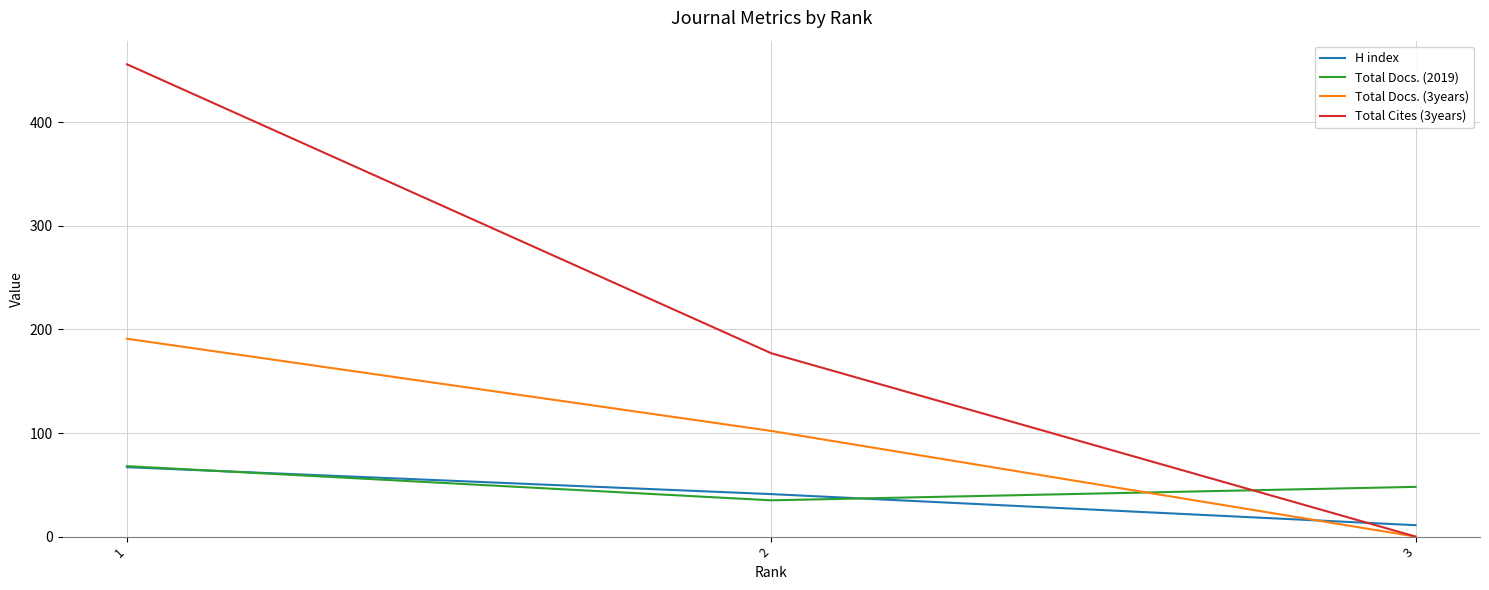

Reading left to right, transcribe all the data shown in this chart.

H index: 67	41	11
Total Docs. (2019): 68	35	48
Total Docs. (3years): 191	102	0
Total Cites (3years): 456	177	0